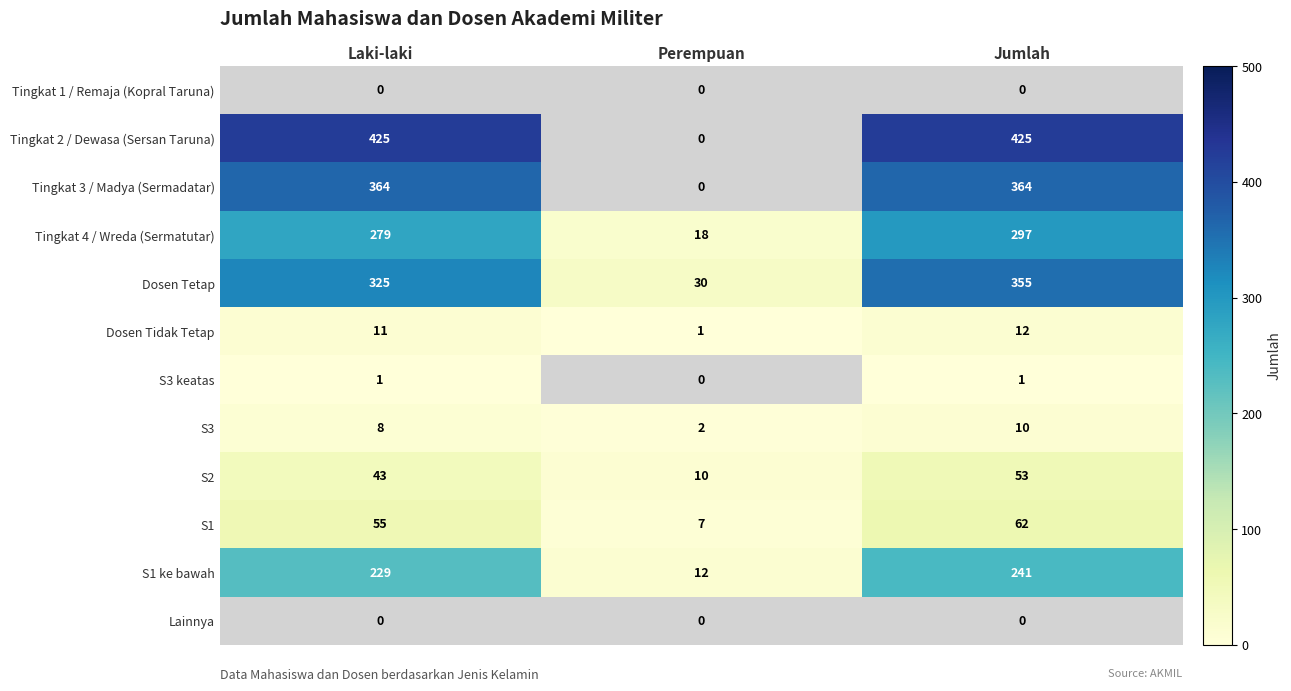

Which series changed the most between Laki-laki and Perempuan?

Tingkat 2 / Dewasa (Sersan Taruna)